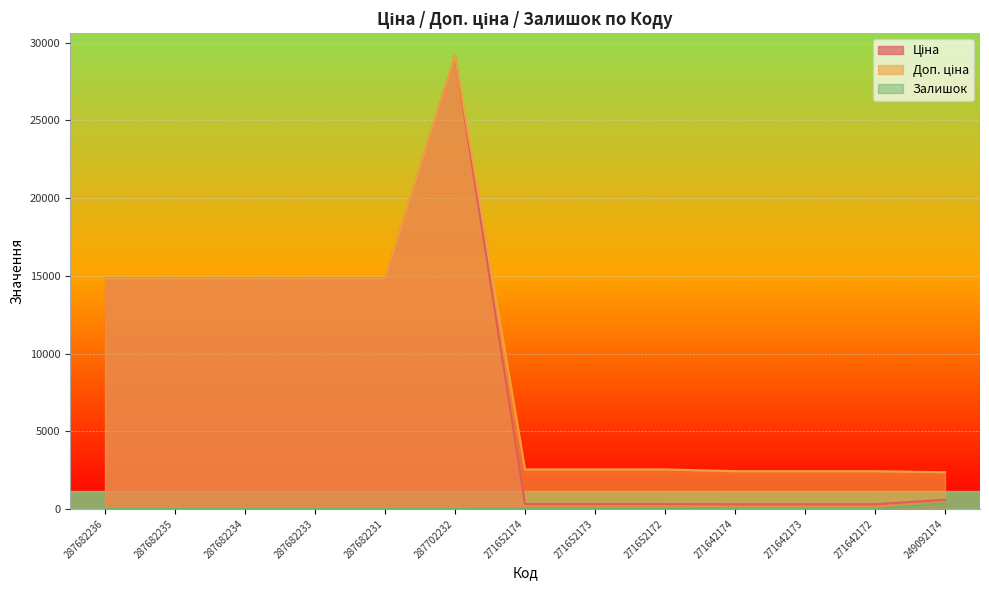

In Доп. ціна, how many points are higher than both neighbors (excluding endpoints)?

1